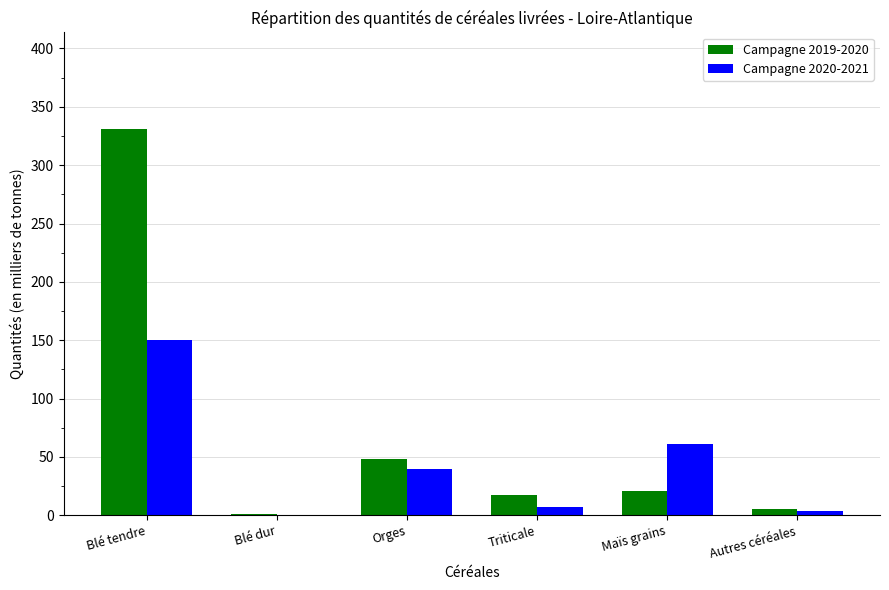

Which category has the highest value across all series?

Blé tendre